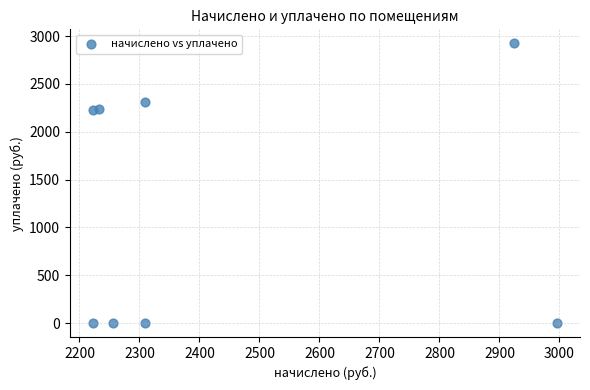

What is the average X value?

2433.9